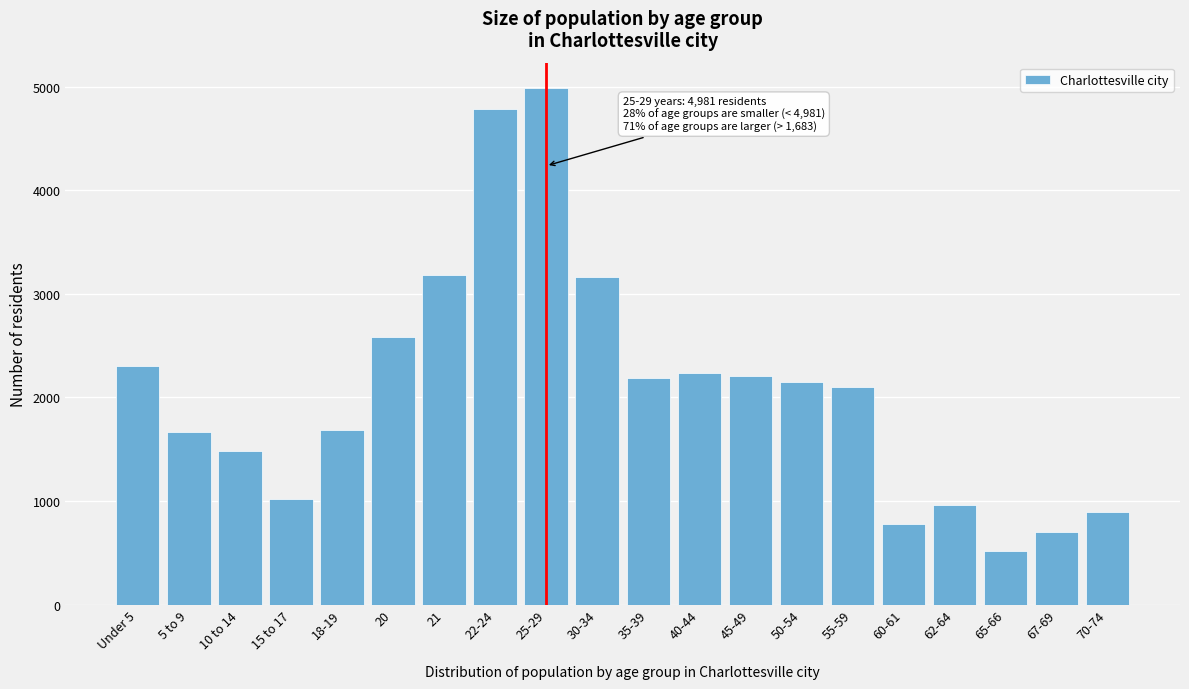

Is it true that the value at 30-34 is 3162?

True